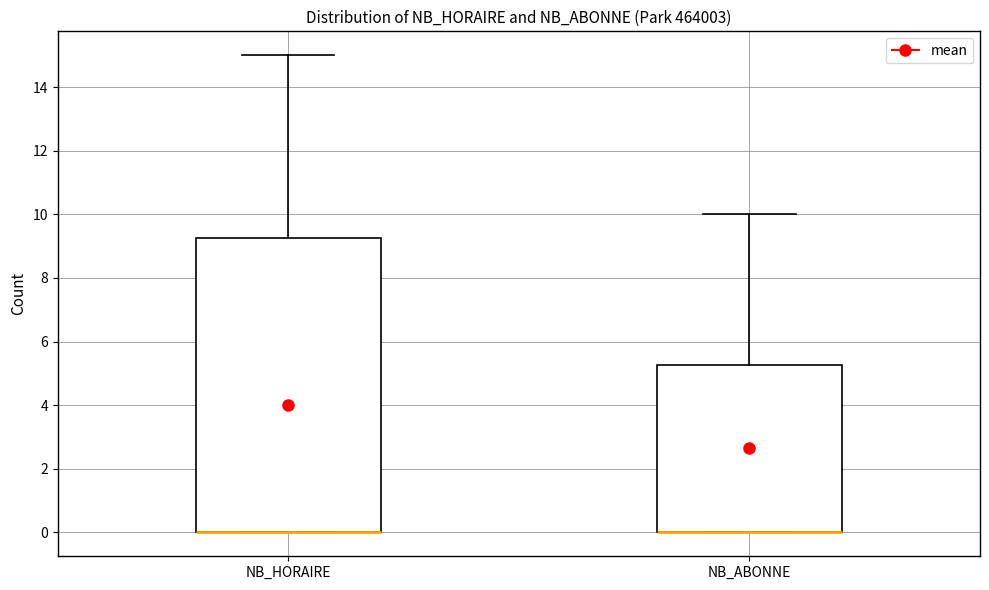

Where does the upper whisker of the box for NB_HORAIRE end on the y-axis? The values are not printed on the chart, so give them approximately, as read against the axis.

15.0